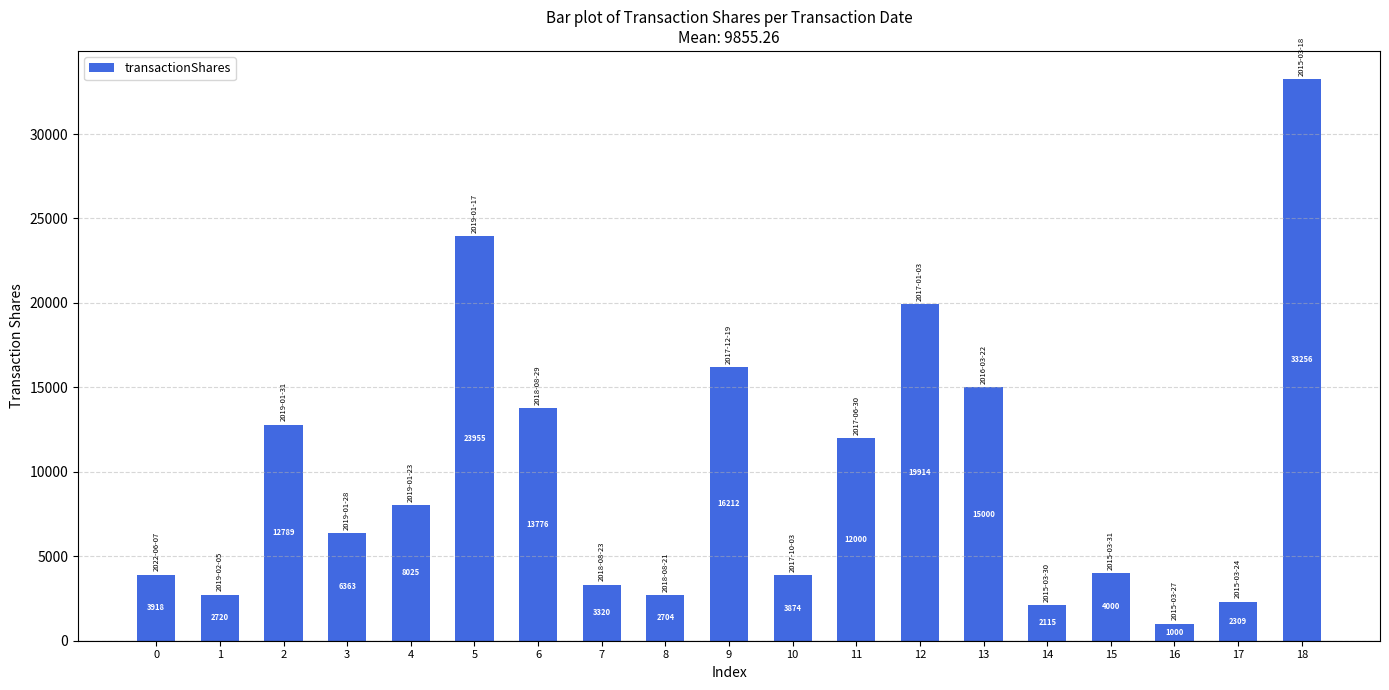

What is the value of the 18th bar from the left?

2309